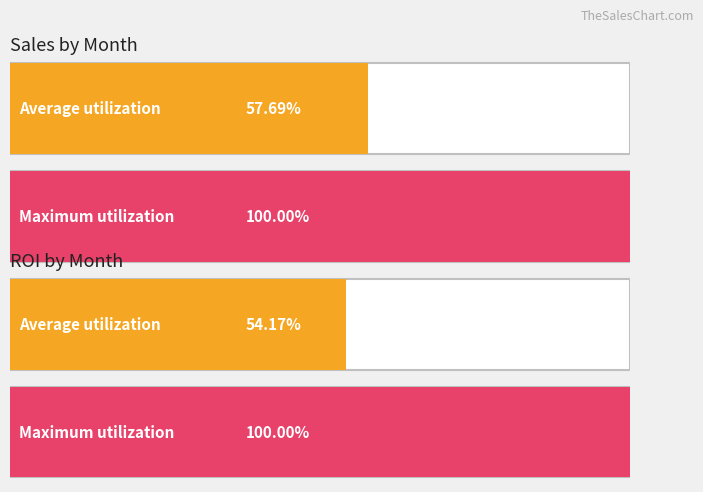

The value of Sales at February is 51.7. True or false?

False